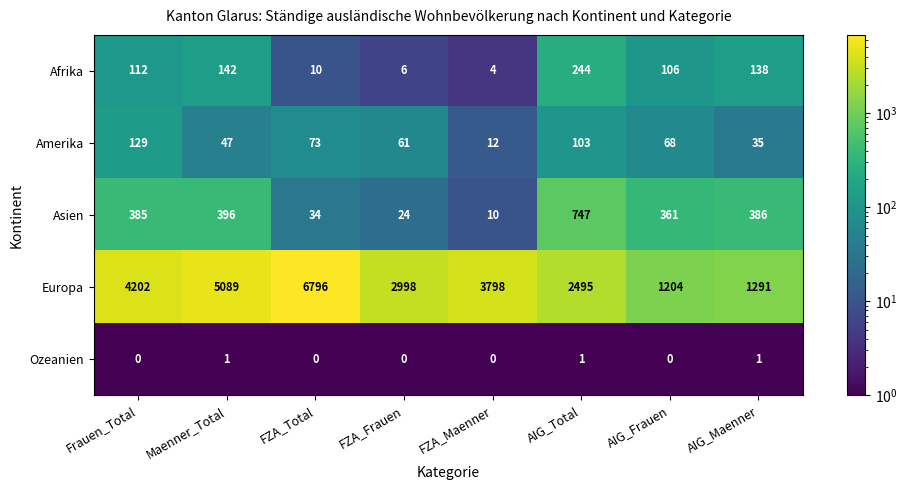

What is the maximum value shown in the chart?

6796